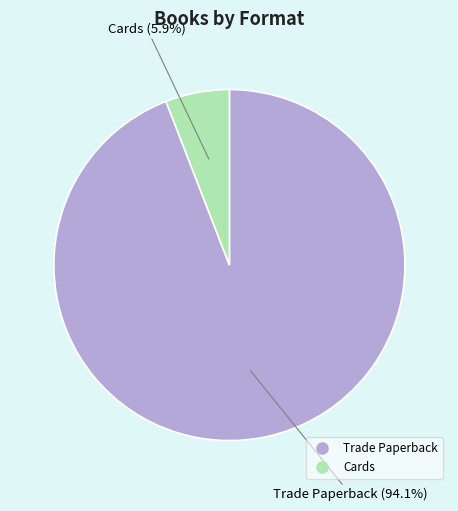

To the nearest percent, what is the combined percentage of Cards and Trade Paperback?

100%